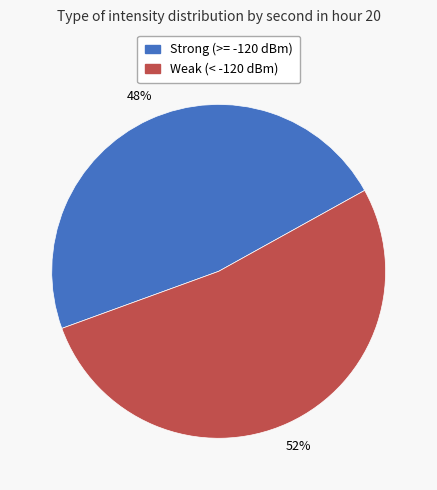

Does any single category account for the majority?

Yes